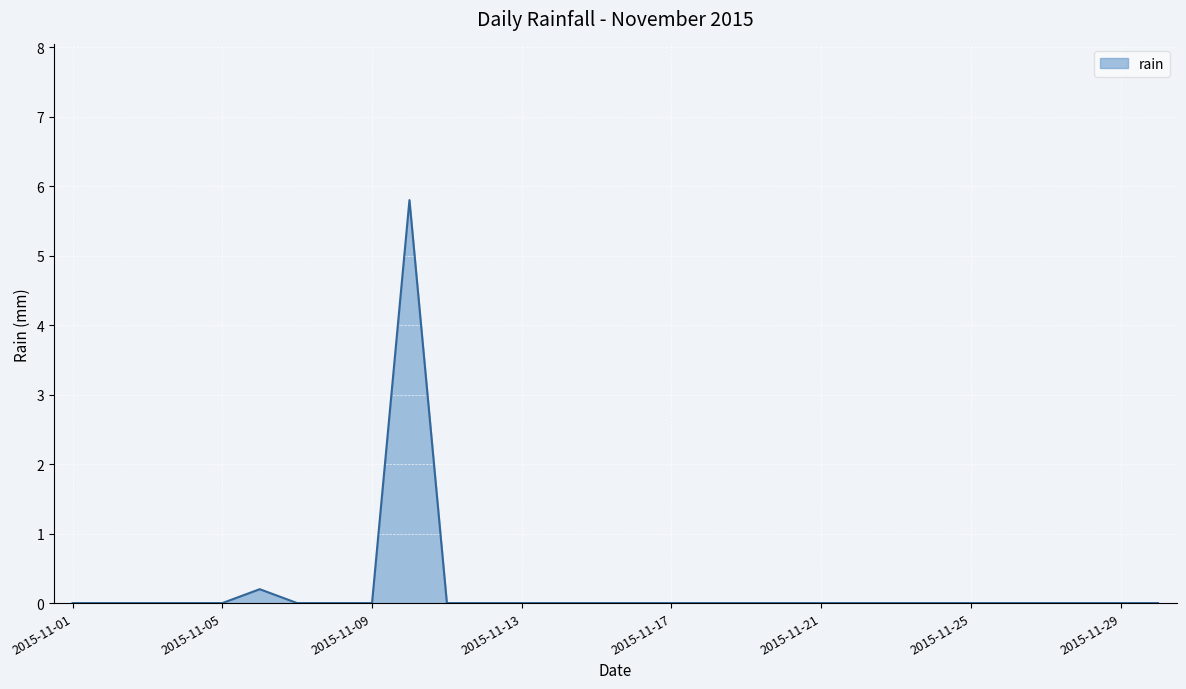

What is the maximum value shown in the chart?

5.8